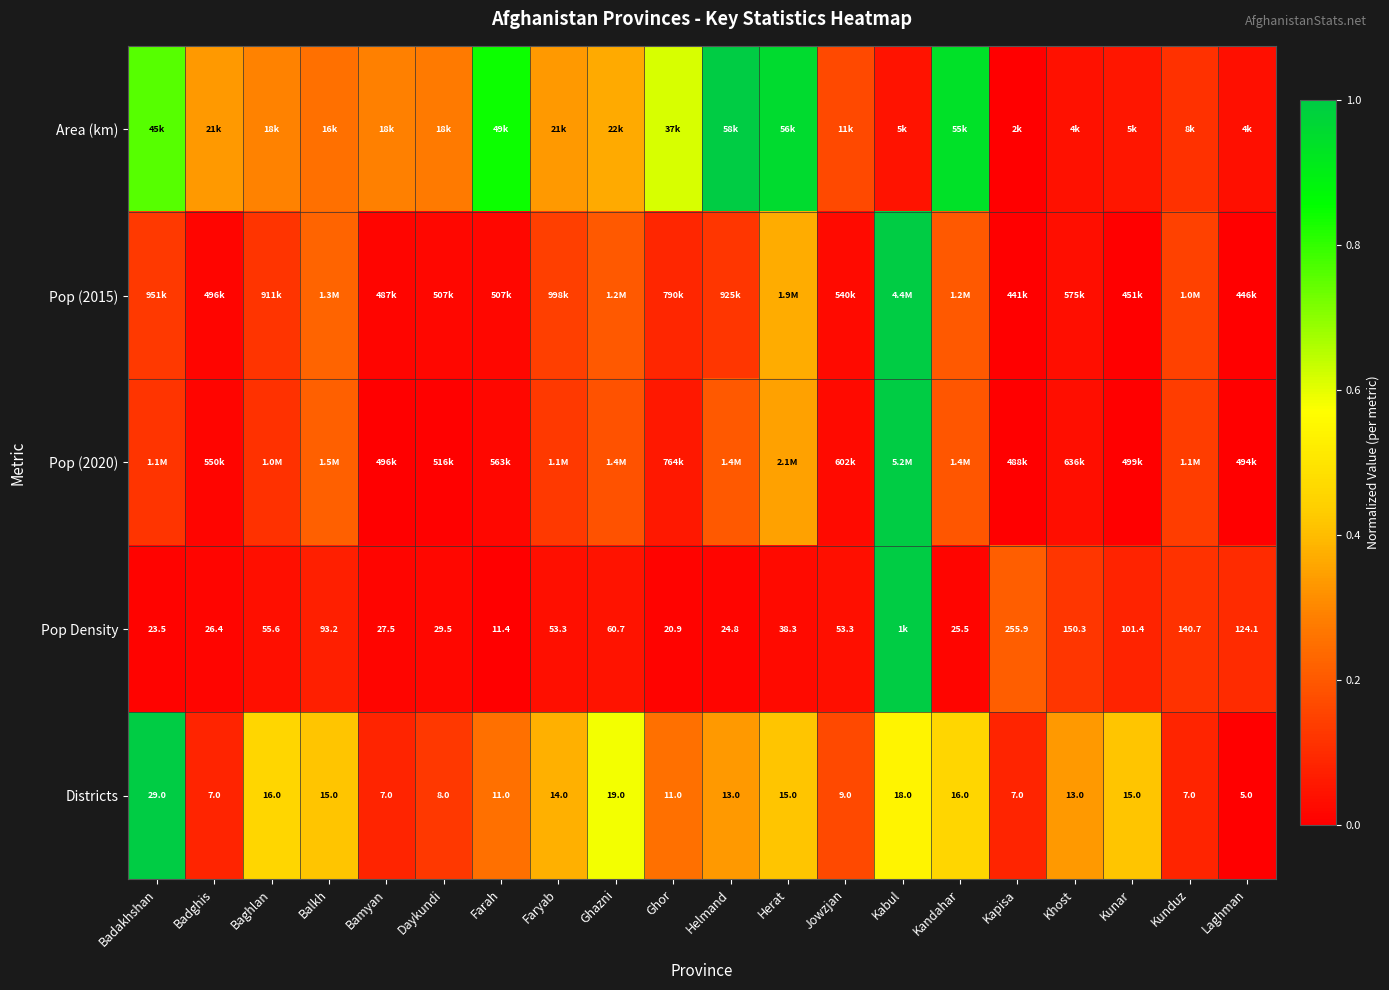

Where does the Districts series first go above 13?

Badakhshan